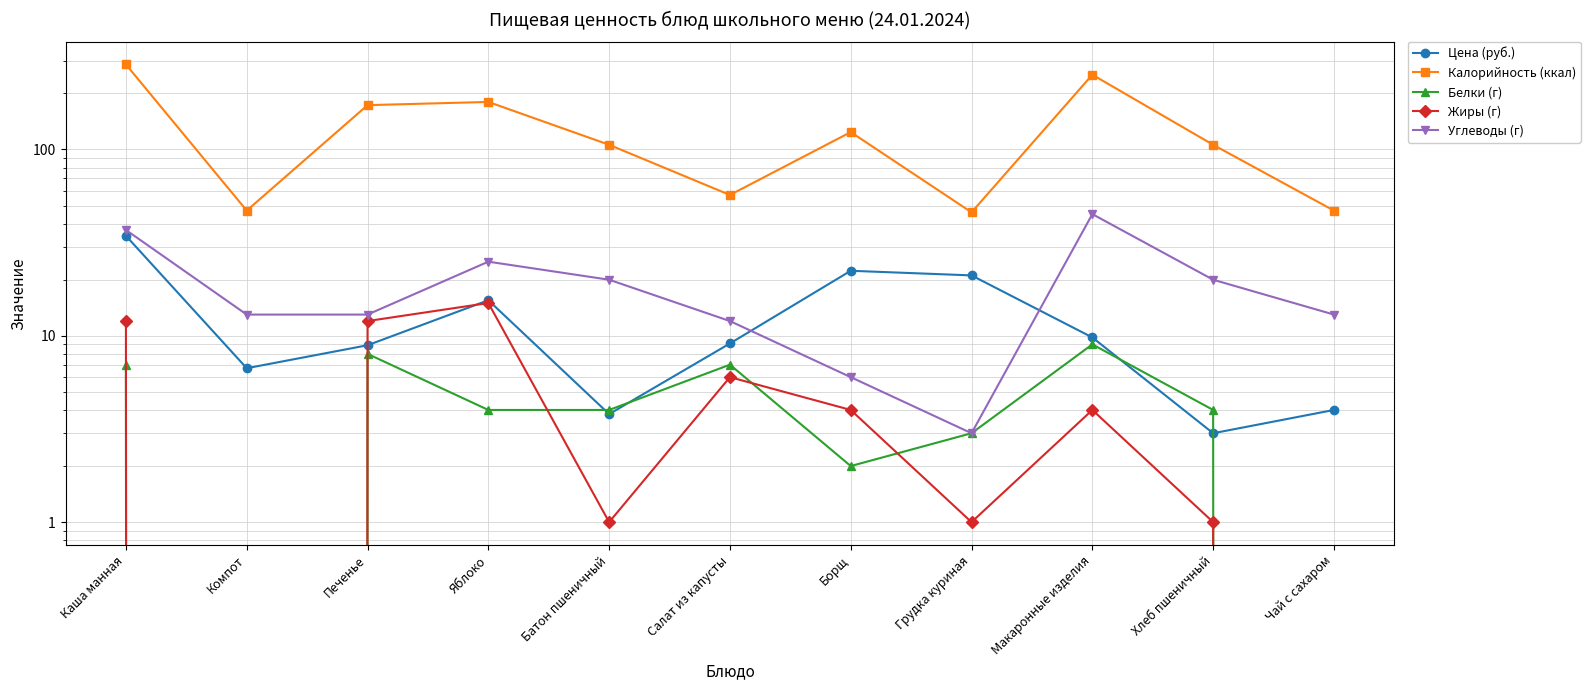

Count the number of categories in the chart.

11